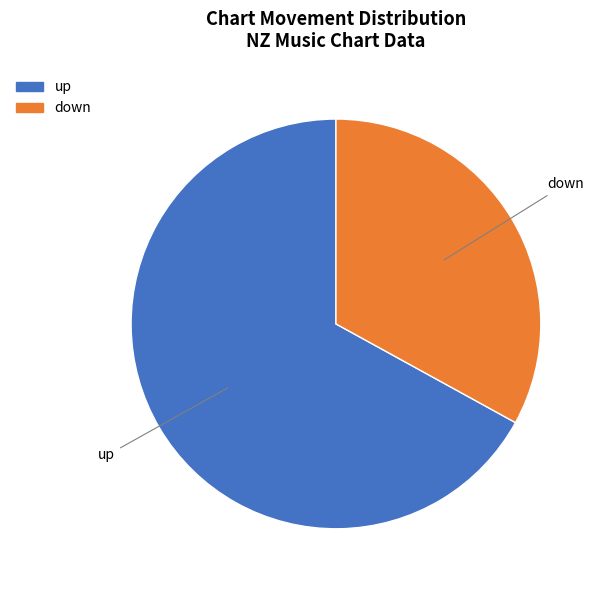

True or false: down accounts for 47% of the total.

False